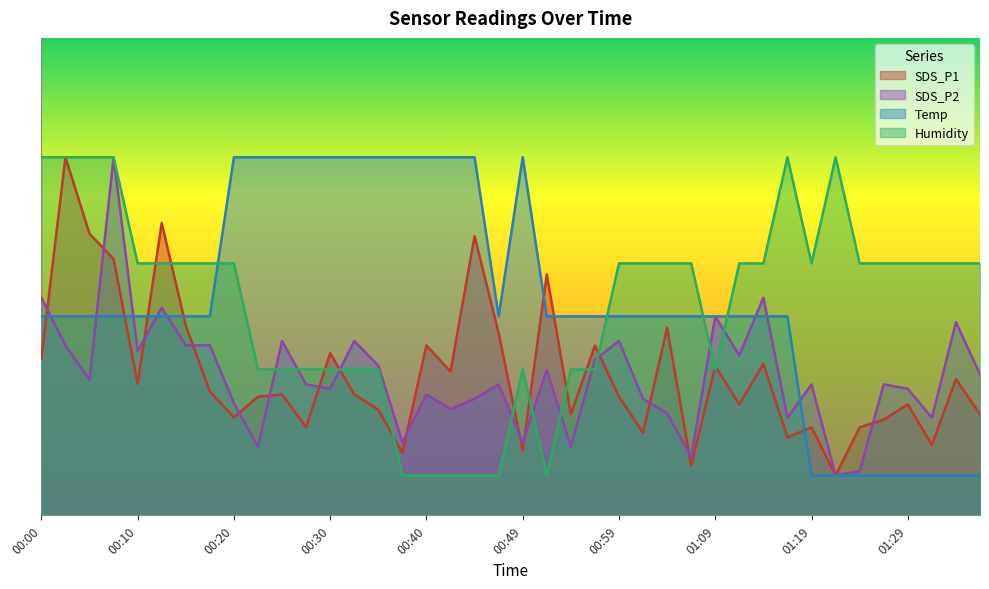

Which series has the widest spread of values?

SDS_P1